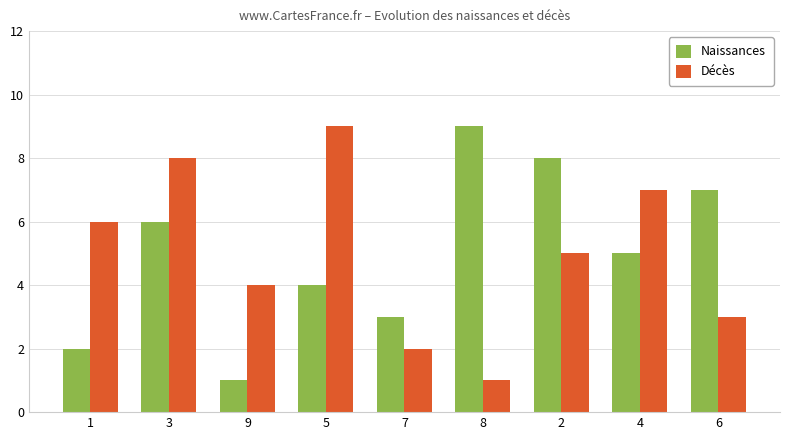

Between 8 and 2, which series saw the biggest shift?

Décès